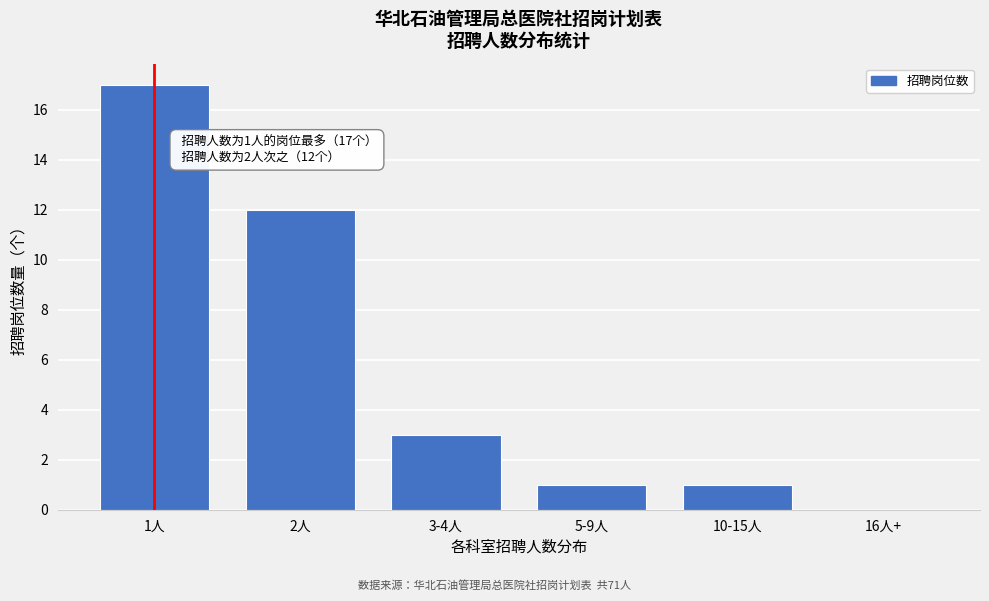

Reading left to right, extract all data points from this chart.

1人=17	2人=12	3-4人=3	5-9人=1	10-15人=1	16人+=0